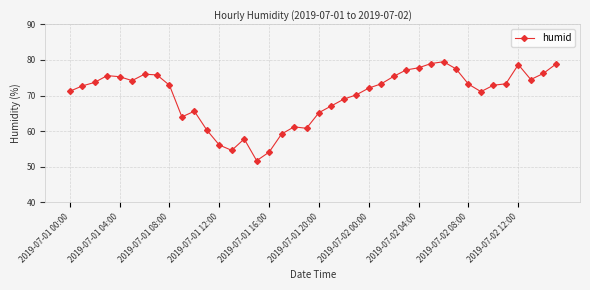

What is the value of the 22nd point from the left?

67.1